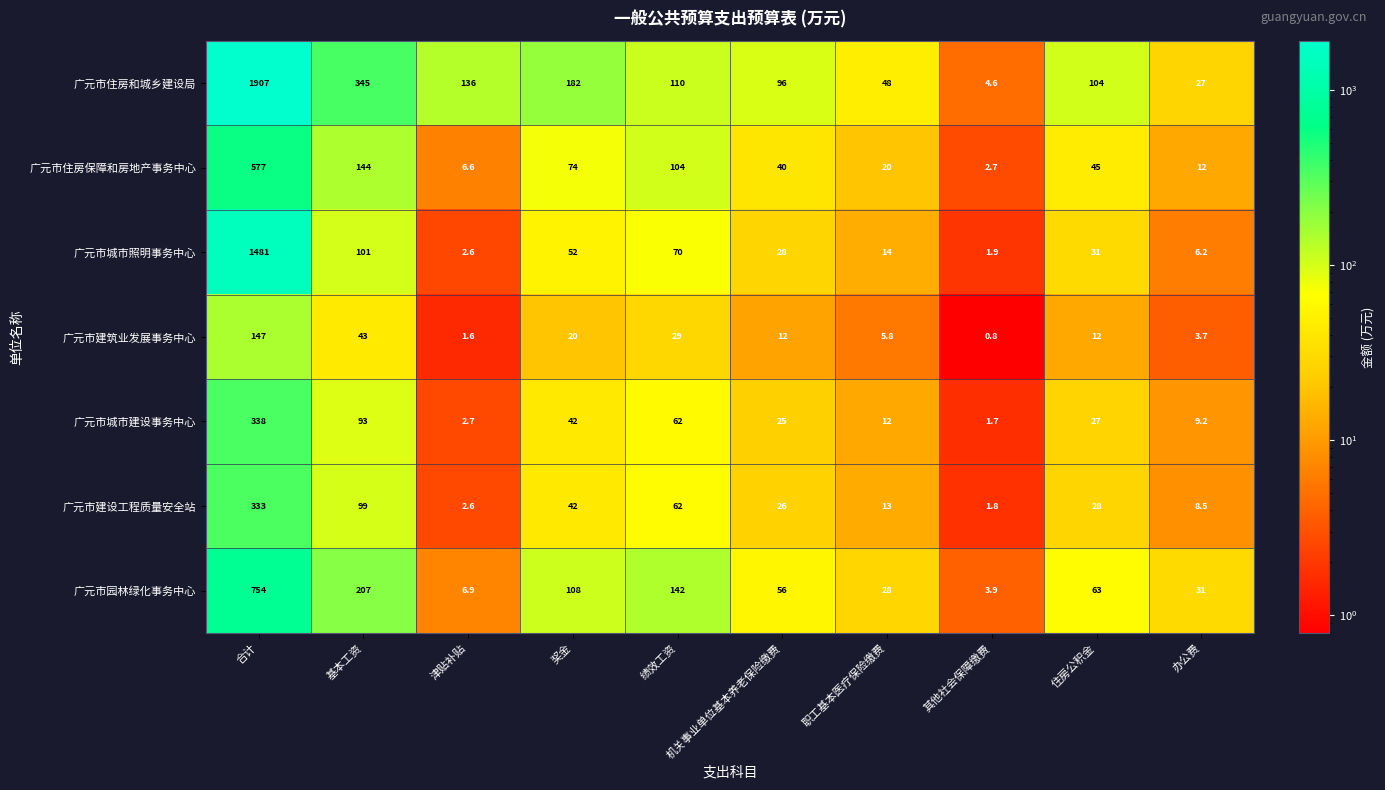

Rank the series by their maximum value, from lowest to highest.

广元市建筑业发展事务中心, 广元市建设工程质量安全站, 广元市城市建设事务中心, 广元市住房保障和房地产事务中心, 广元市园林绿化事务中心, 广元市城市照明事务中心, 广元市住房和城乡建设局